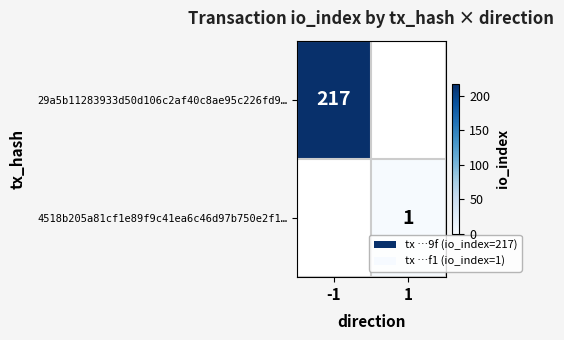

The 29a5b11283933d50d106c2af40c8ae95c226fd9… series shows 141 at -1. True or false?

False